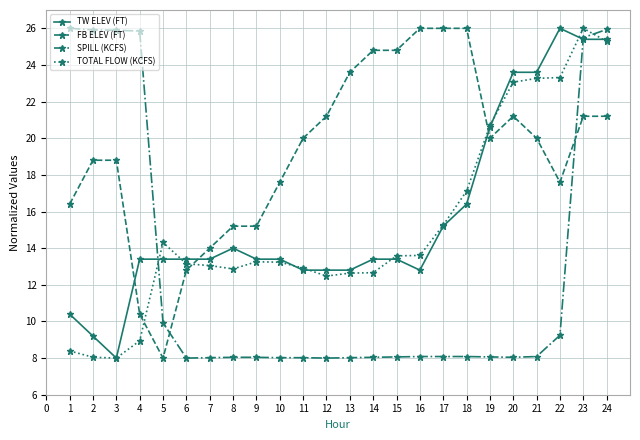

What is the difference between the maximum and minimum values in the SPILL (KCFS) series?

18.0